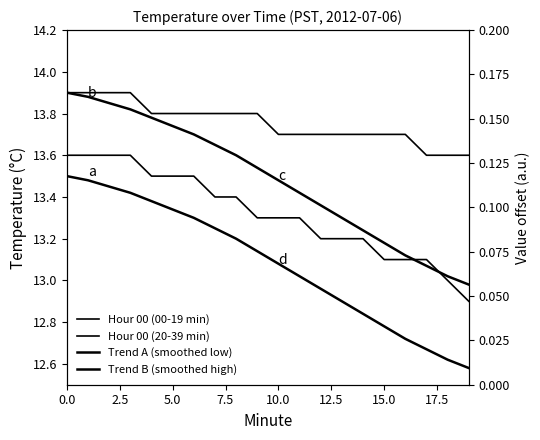

True or false: Trend A (smoothed low) and Trend B (smoothed high) intersect in this chart.

False